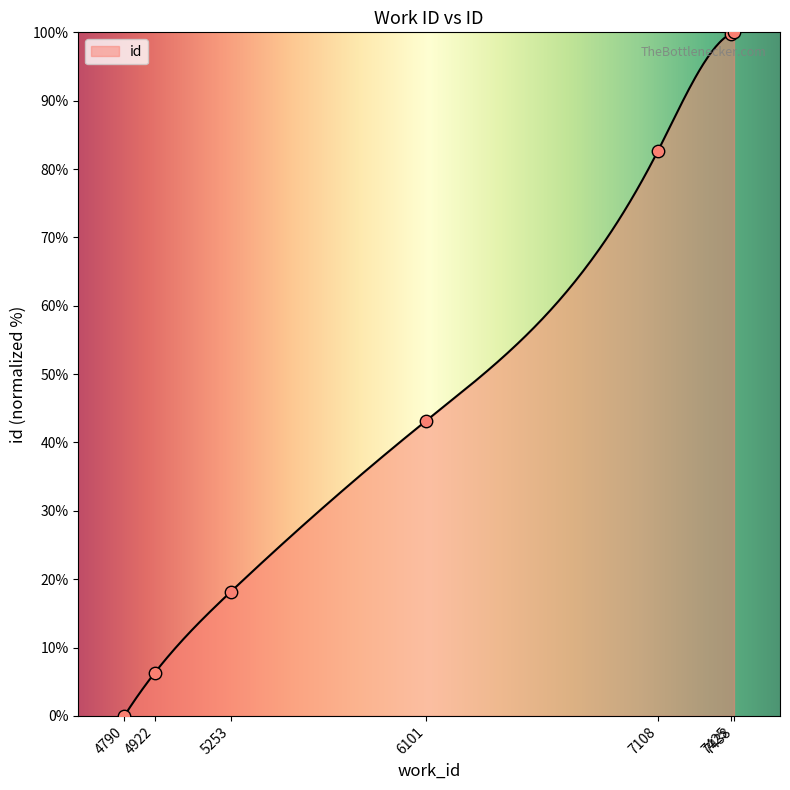

What is the change in value from 5253 to 6101?

+25.0